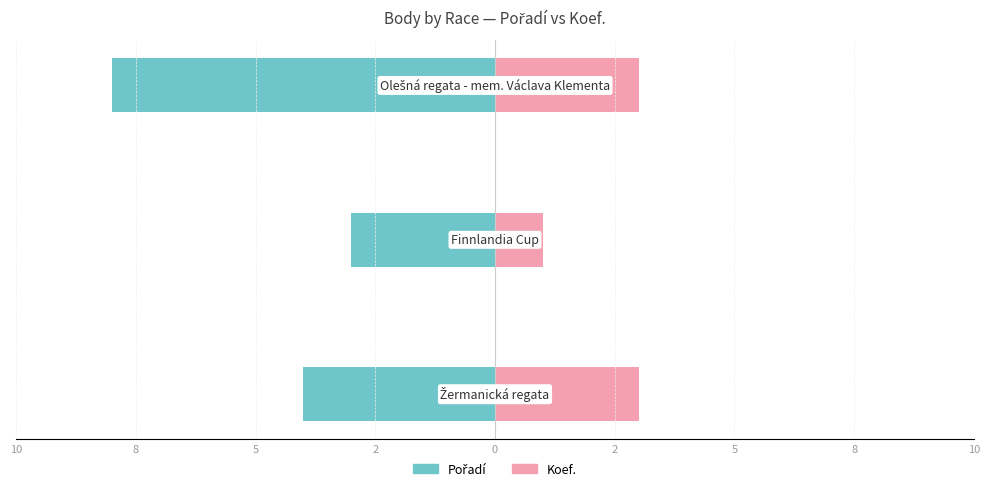

Is it true that Pořadí equals -5 at 5?

False